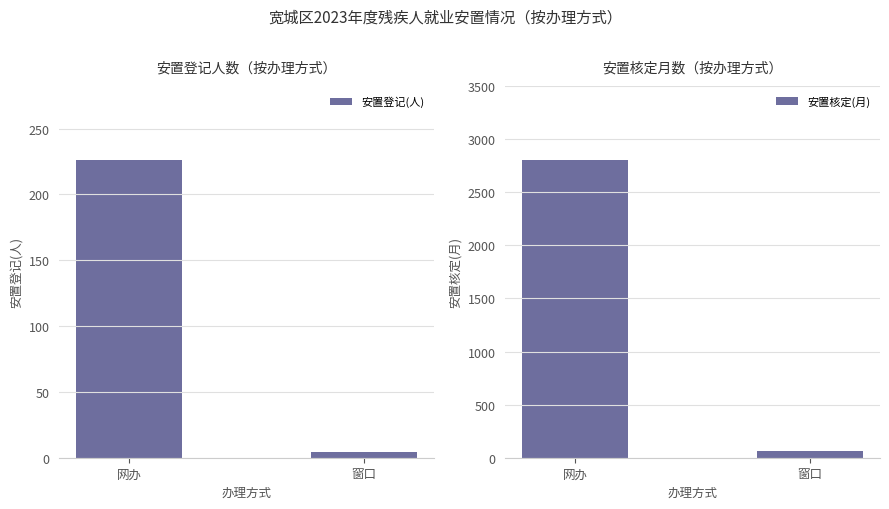

Rank the series by their maximum value, from lowest to highest.

安置登记(人), 安置核定(月)